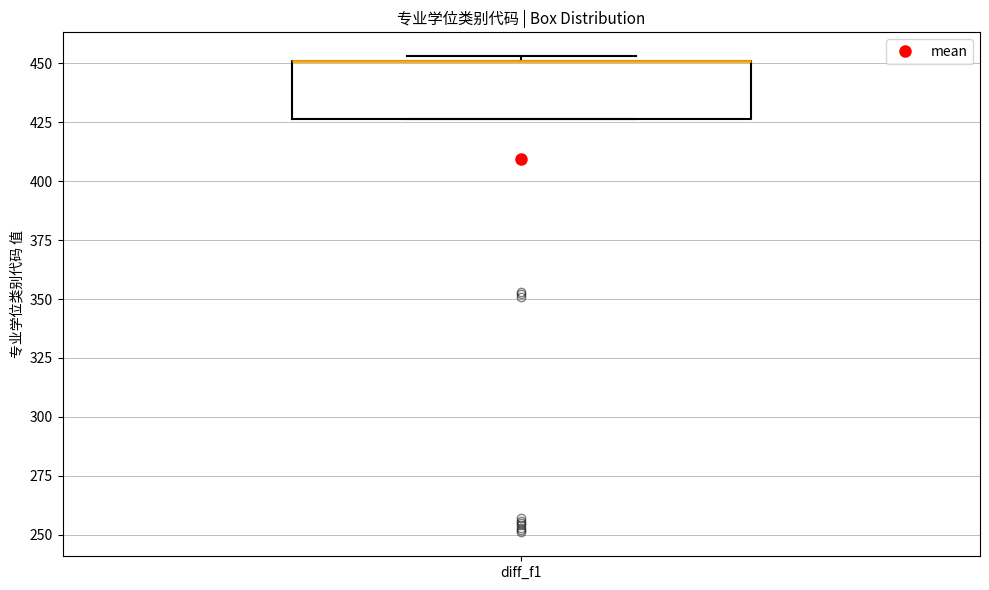

Read this box plot against the y-axis: the position of the median line, the range covered by the box, and the ends of both whiskers. The values are not printed on the chart, so give them approximately, as read against the axis.

median 450 (drawn on the box's upper edge), box 425 to 450, whiskers 425 to 455